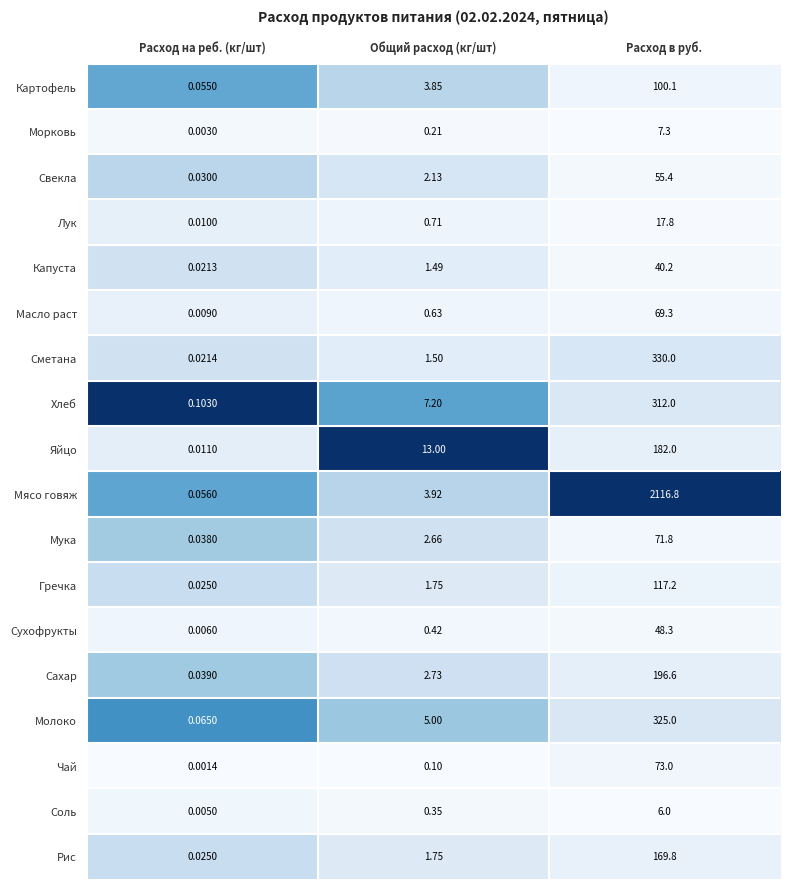

Which series has the largest range (max minus min)?

Мясо говяж